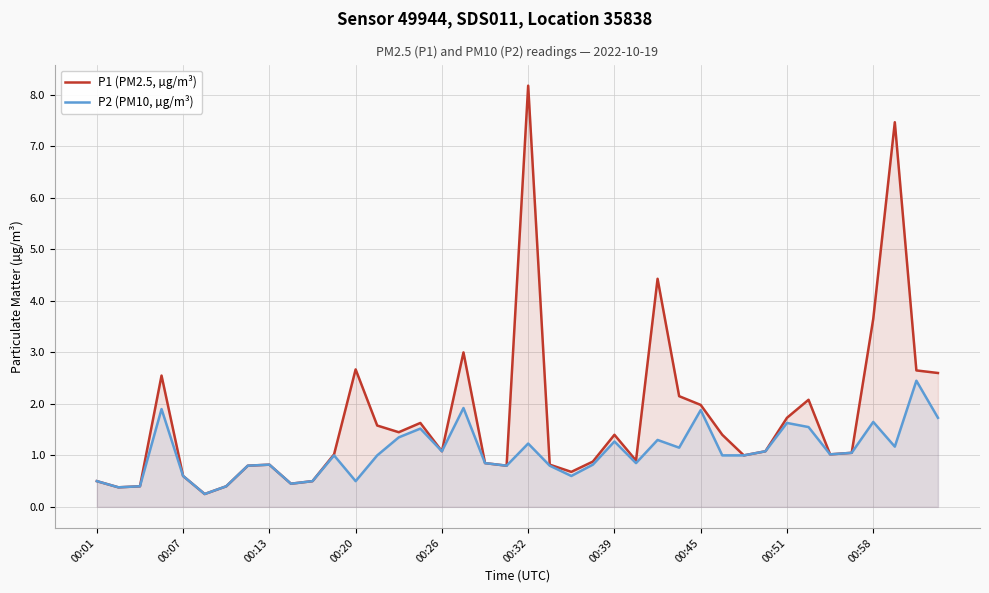

List the series in order of their peak value, highest first.

P1 (PM2.5, µg/m³), P2 (PM10, µg/m³)